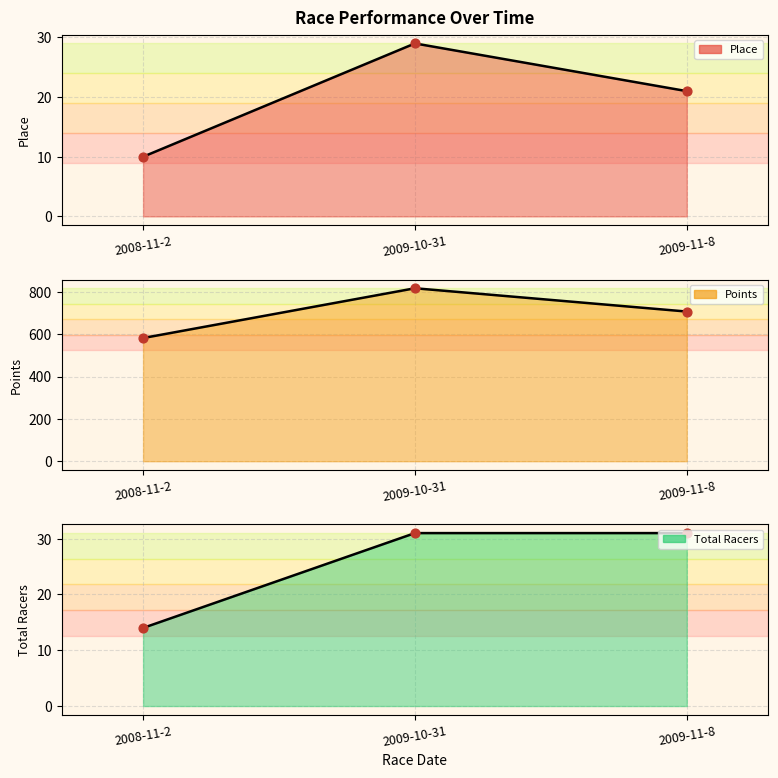

At how many categories does at least one series exceed 816?

1